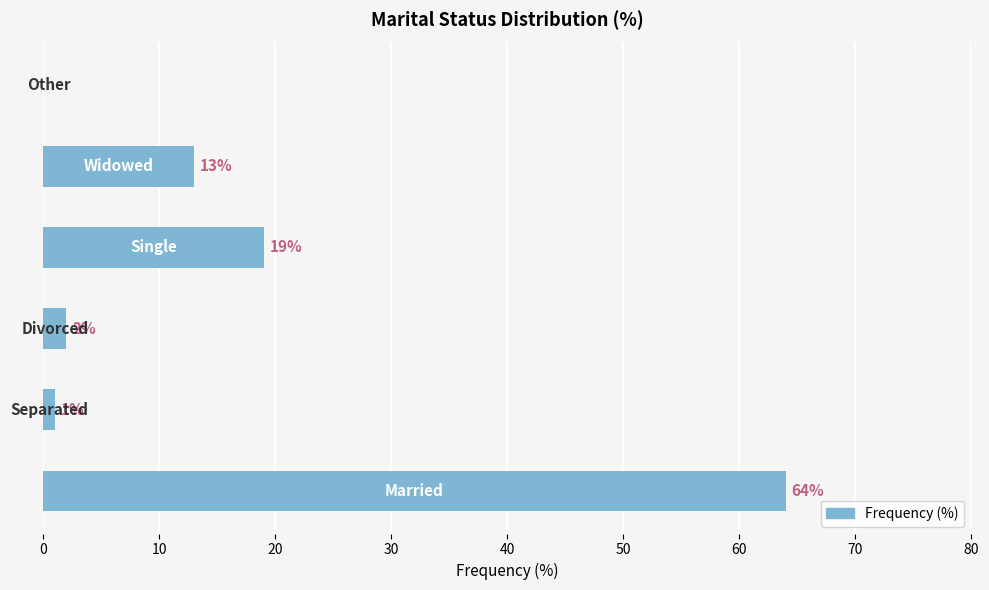

What is the maximum value shown in the chart?

64